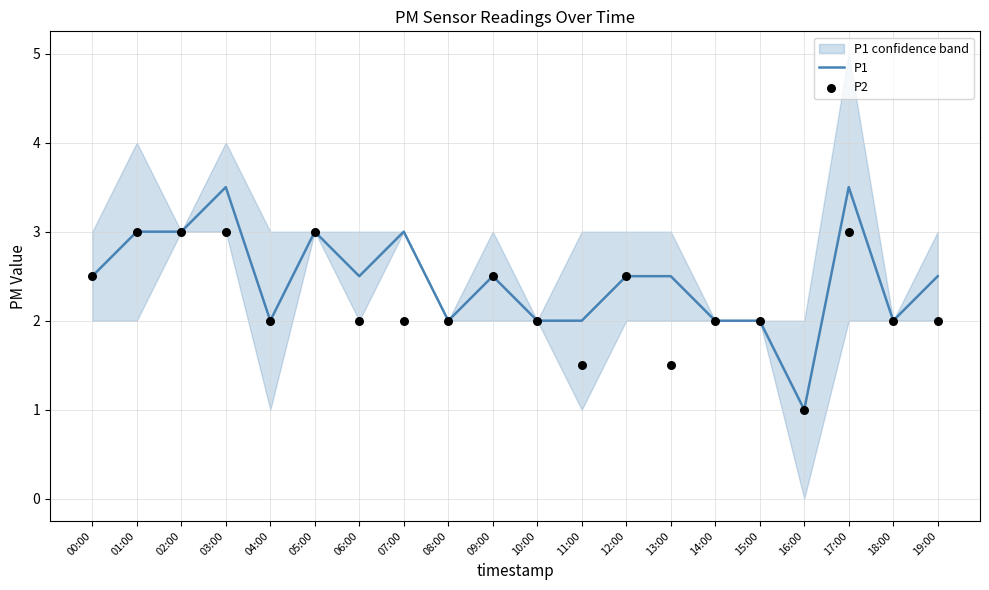

Is the value of P2 at 08:00 greater than the value of P1 at 01:00?

No